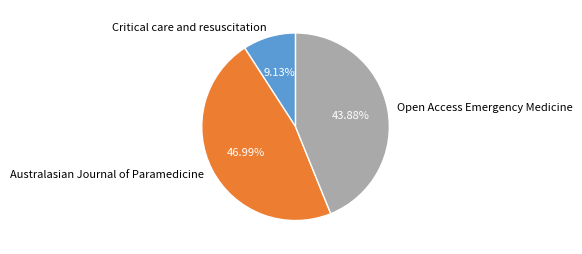

Count the number of slices in the pie.

3